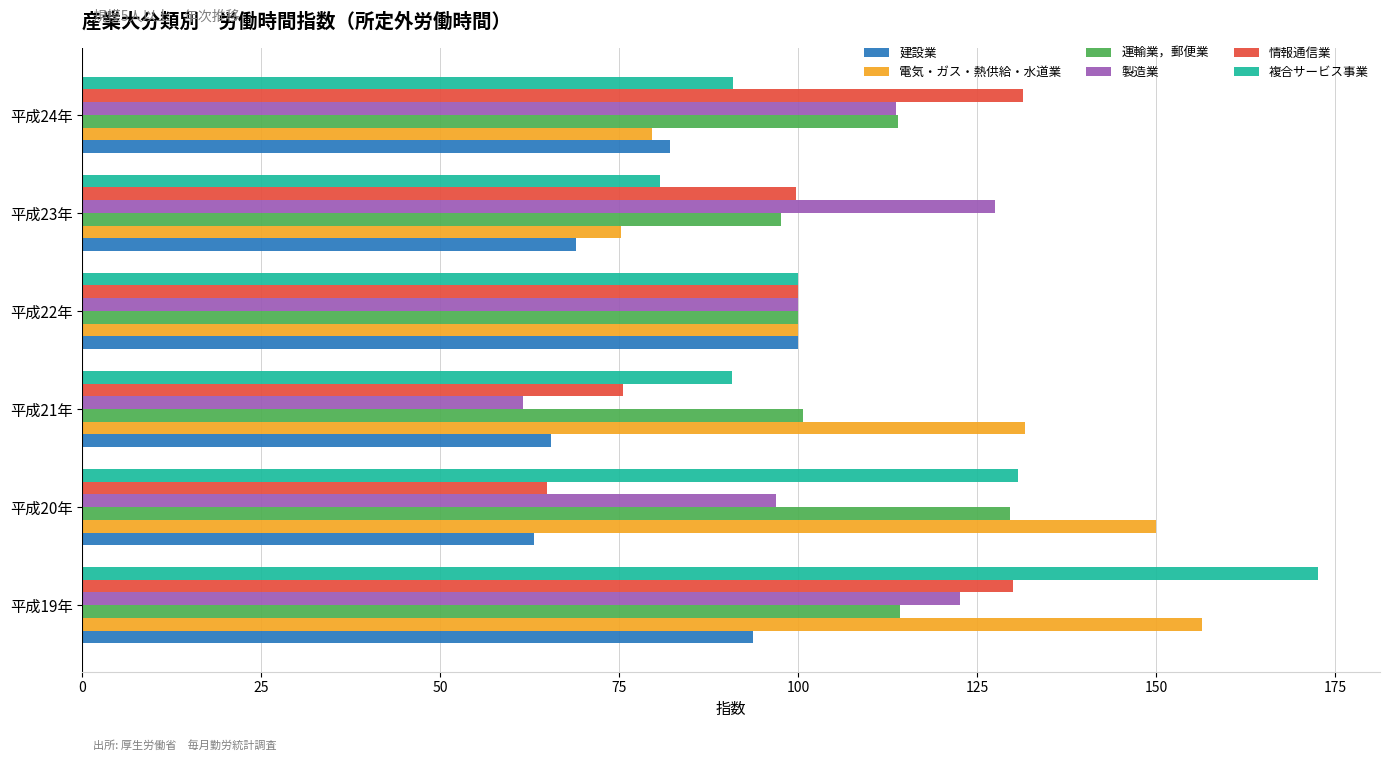

At which category does the chart reach its minimum across all series?

平成21年